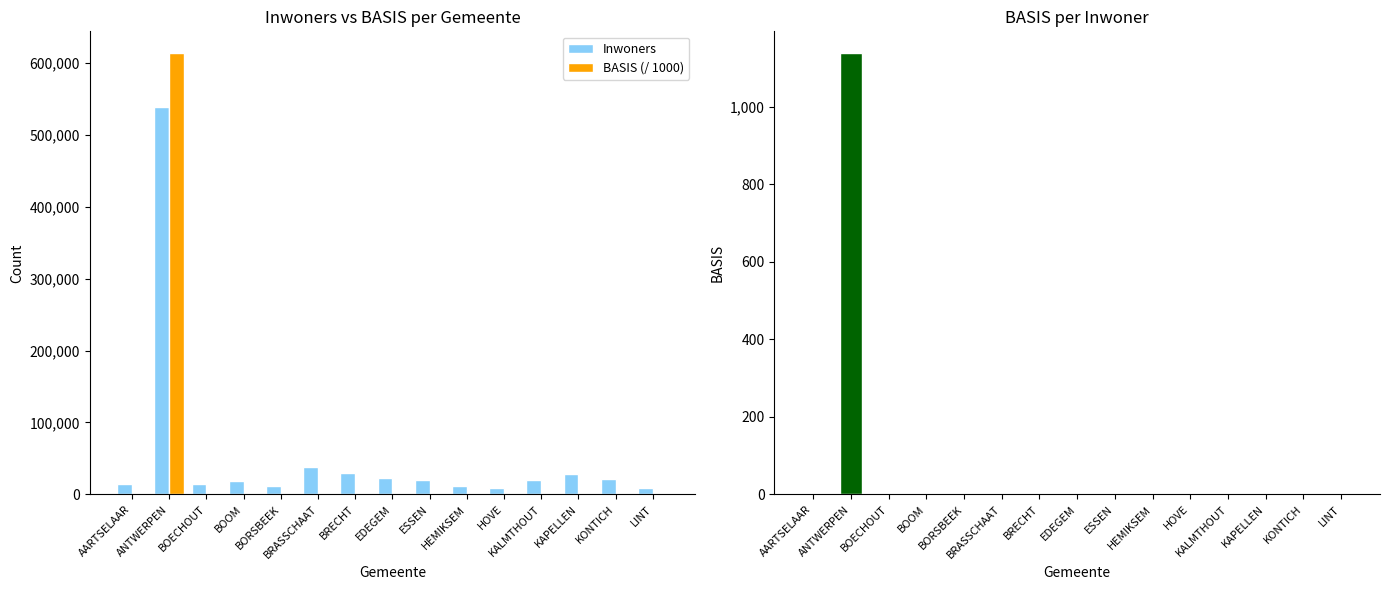

Are the bars grouped side by side (vs. stacked)?

Yes